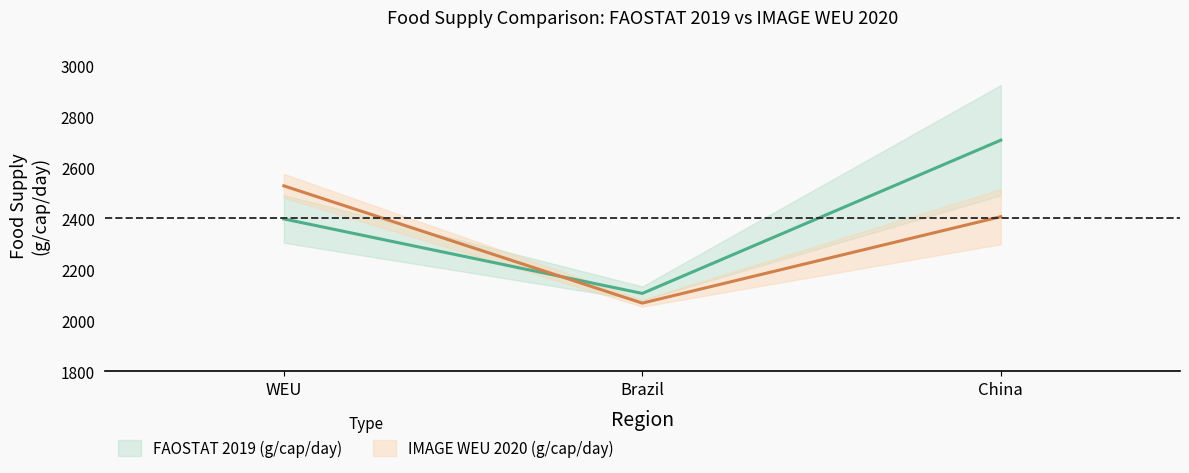

What position from the left is Brazil?

2